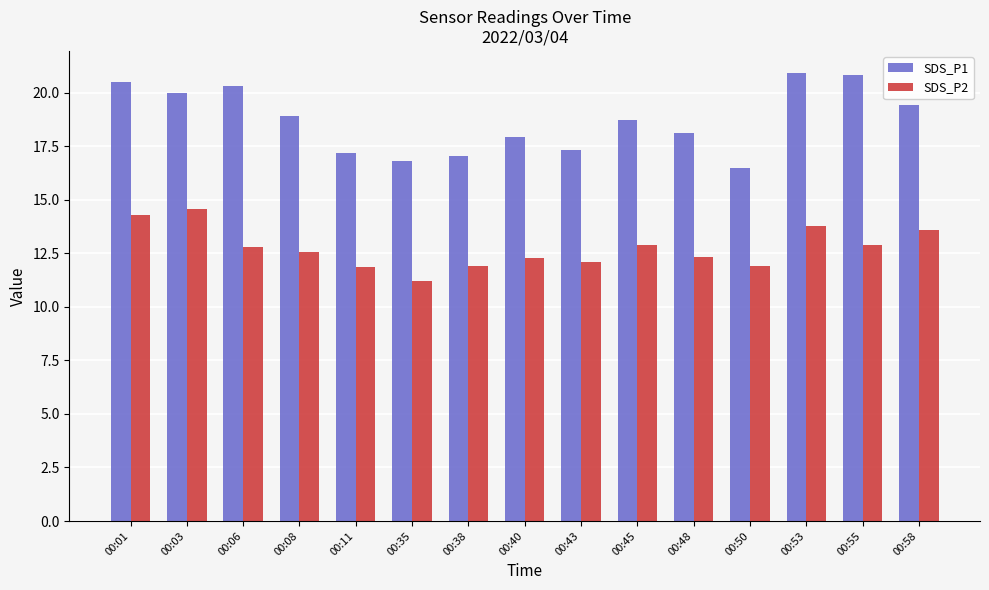

Which category has the highest value in the SDS_P2 series?

00:03